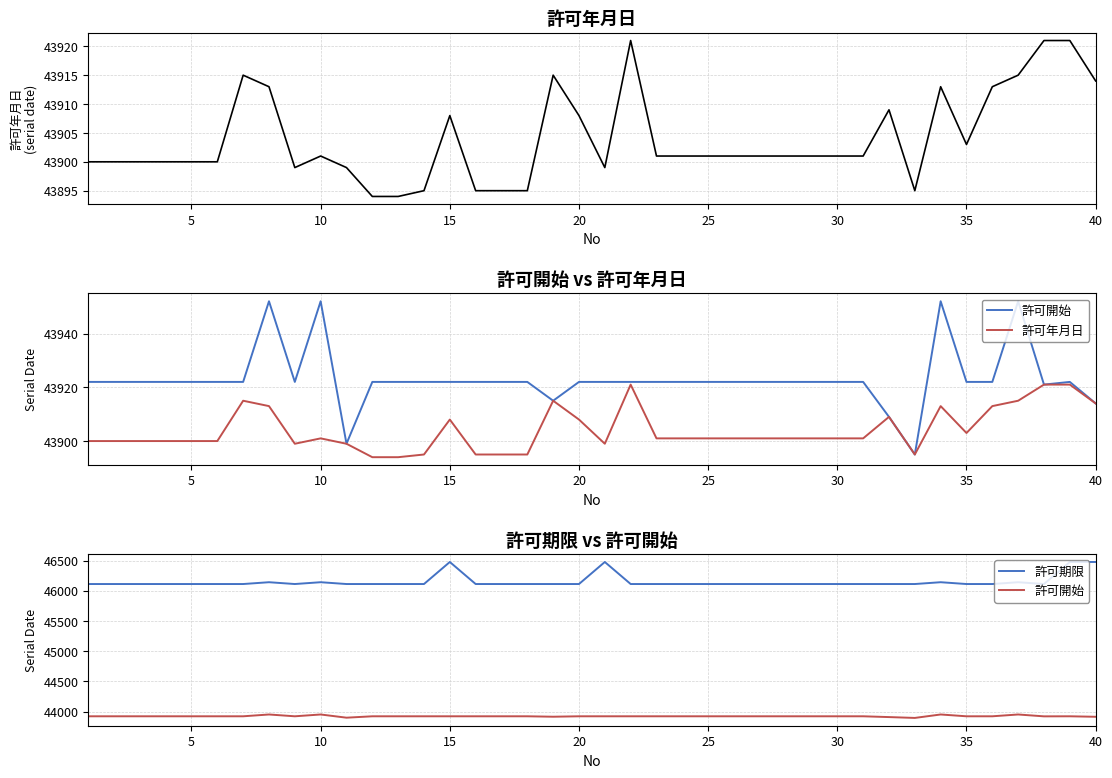

True or false: 許可開始 and 許可年月日 cross at least once.

False